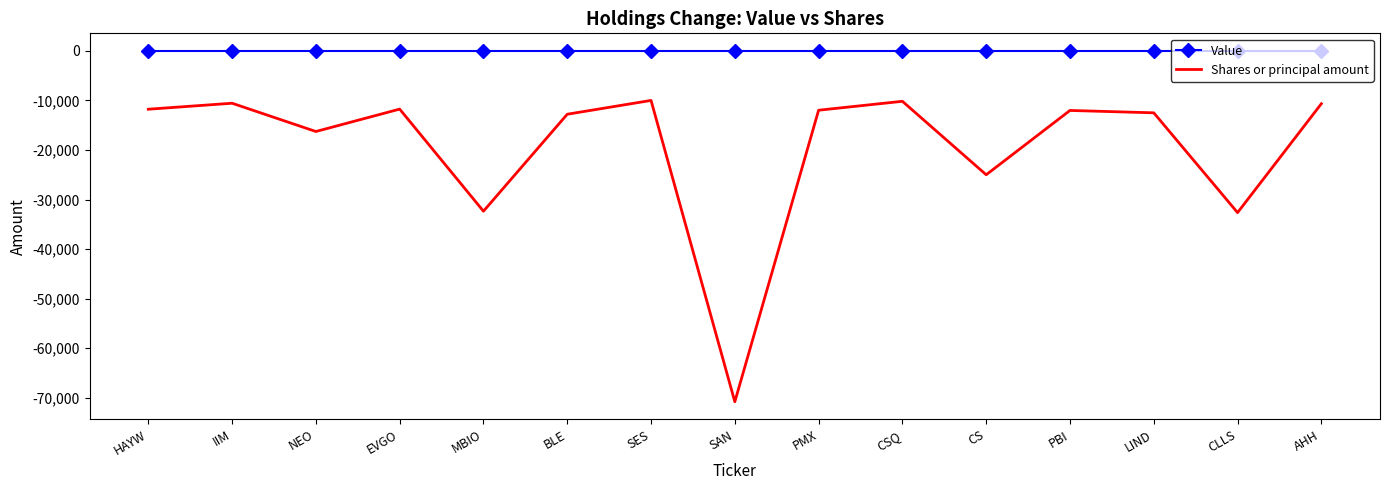

How many interior local valleys does the Shares or principal amount series have?

5